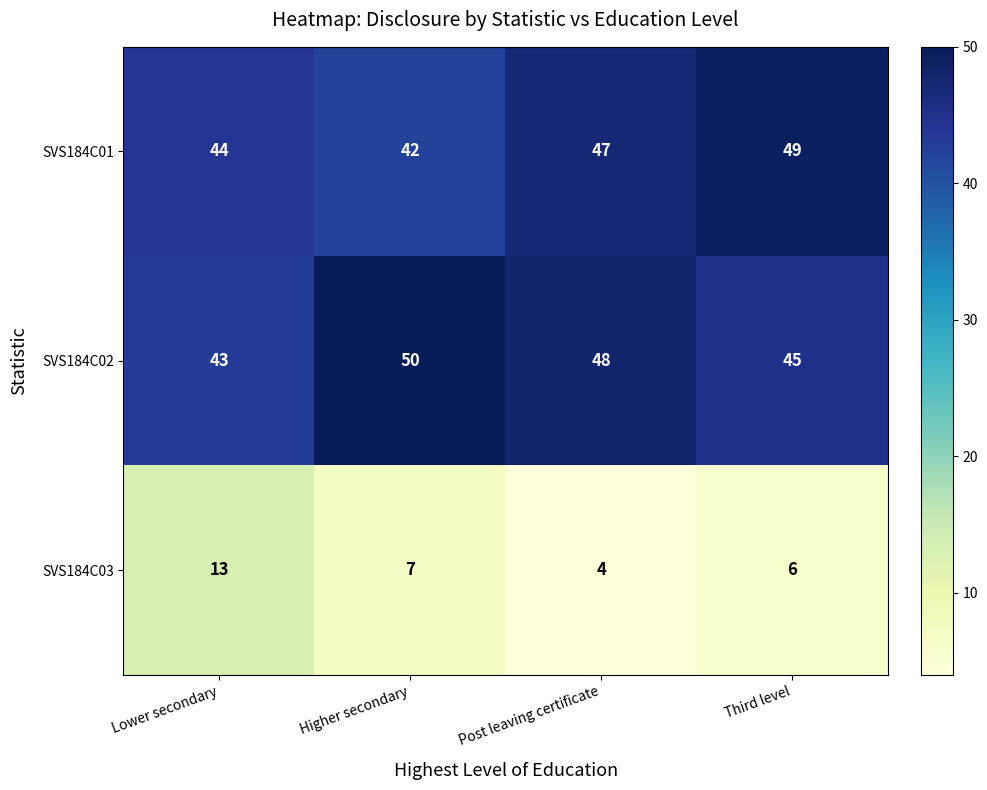

How many distinct data groups are displayed?

3